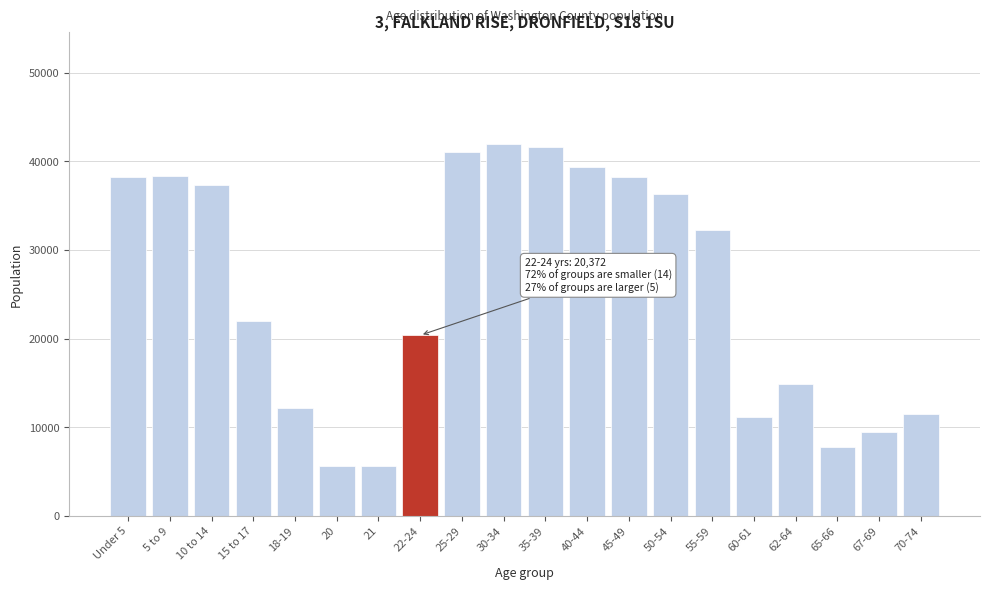

What is the difference between the second highest and second lowest values?

35994